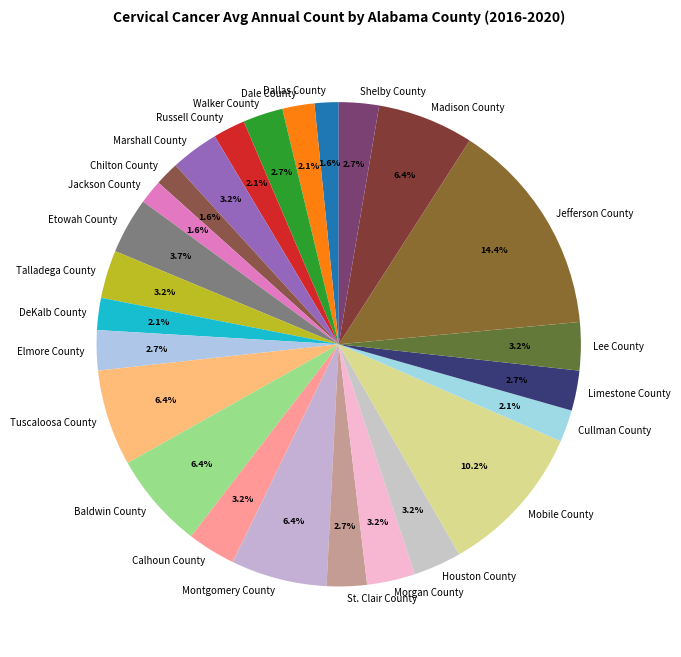

Count the number of slices in the pie.

25